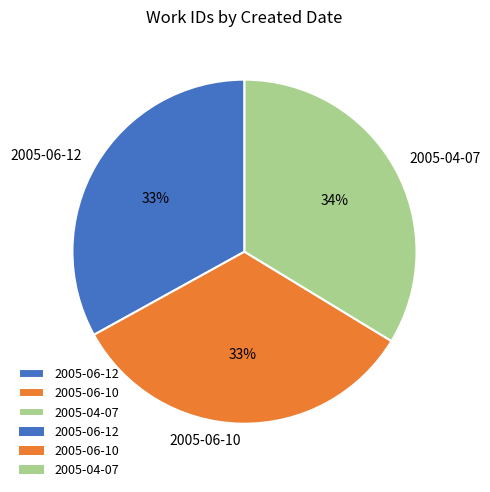

Count the number of slices in the pie.

3